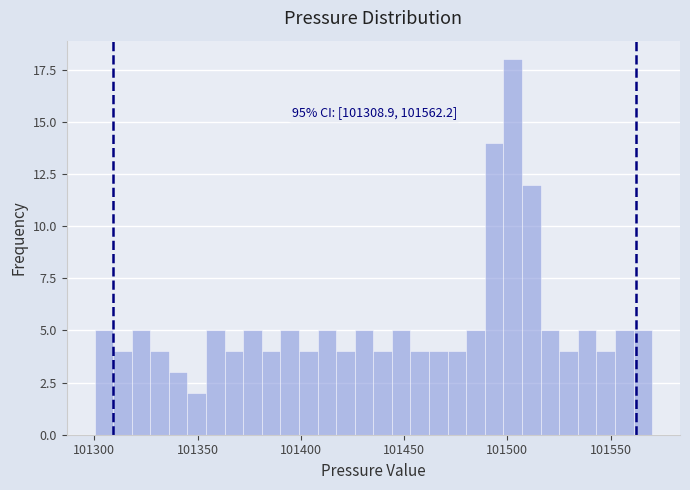

Read against the x-axis, roughly where is the centre of the tallest bar?

101505